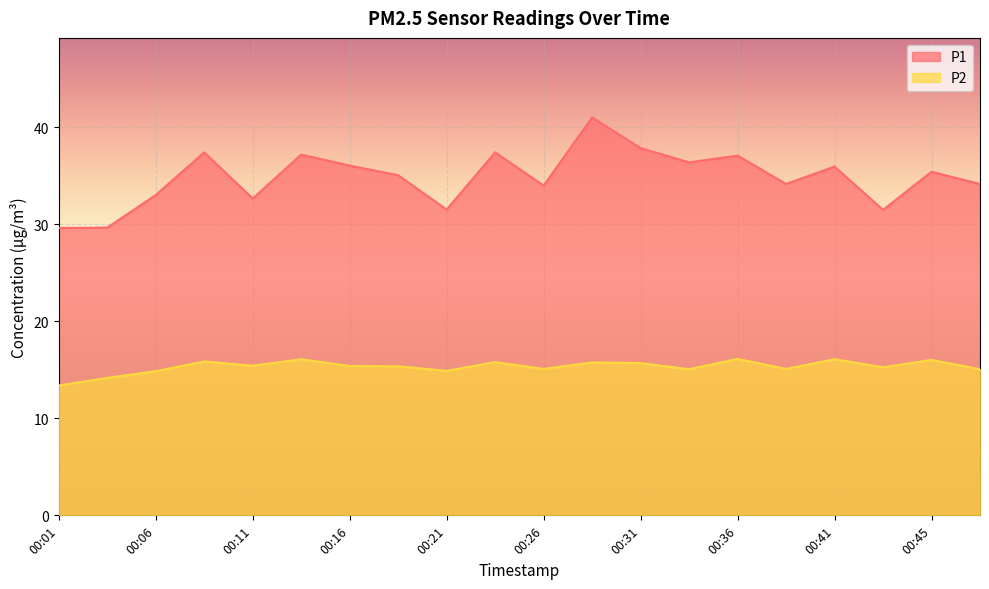

Which series has the largest total across all categories?

P1